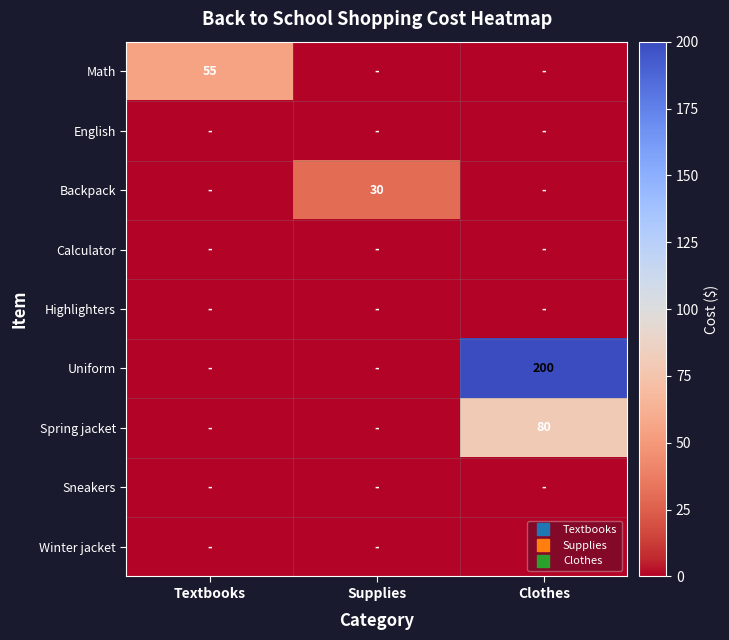

The English series shows 0 at Supplies. True or false?

True